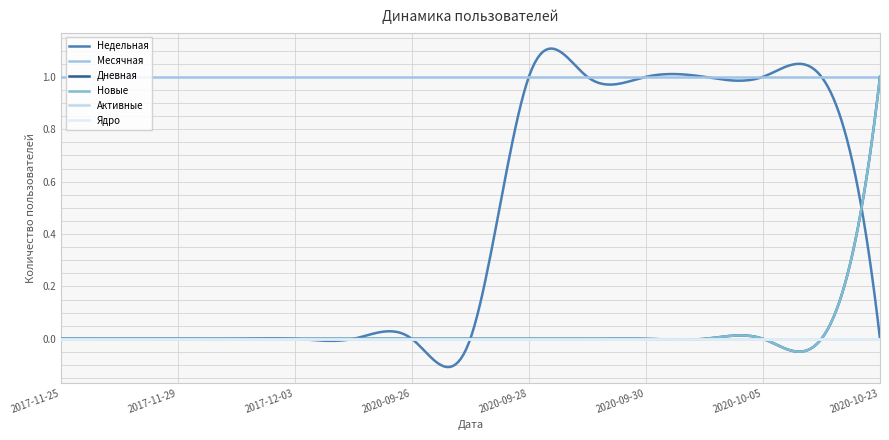

Does the chart have visible grid lines?

Yes